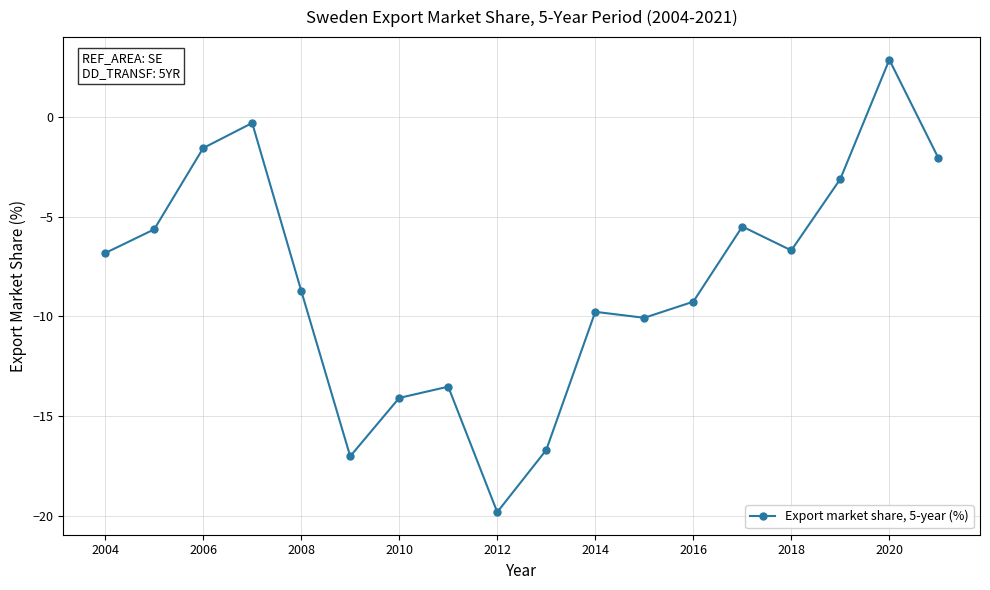

What is the value of the 7th point from the left?

-14.1